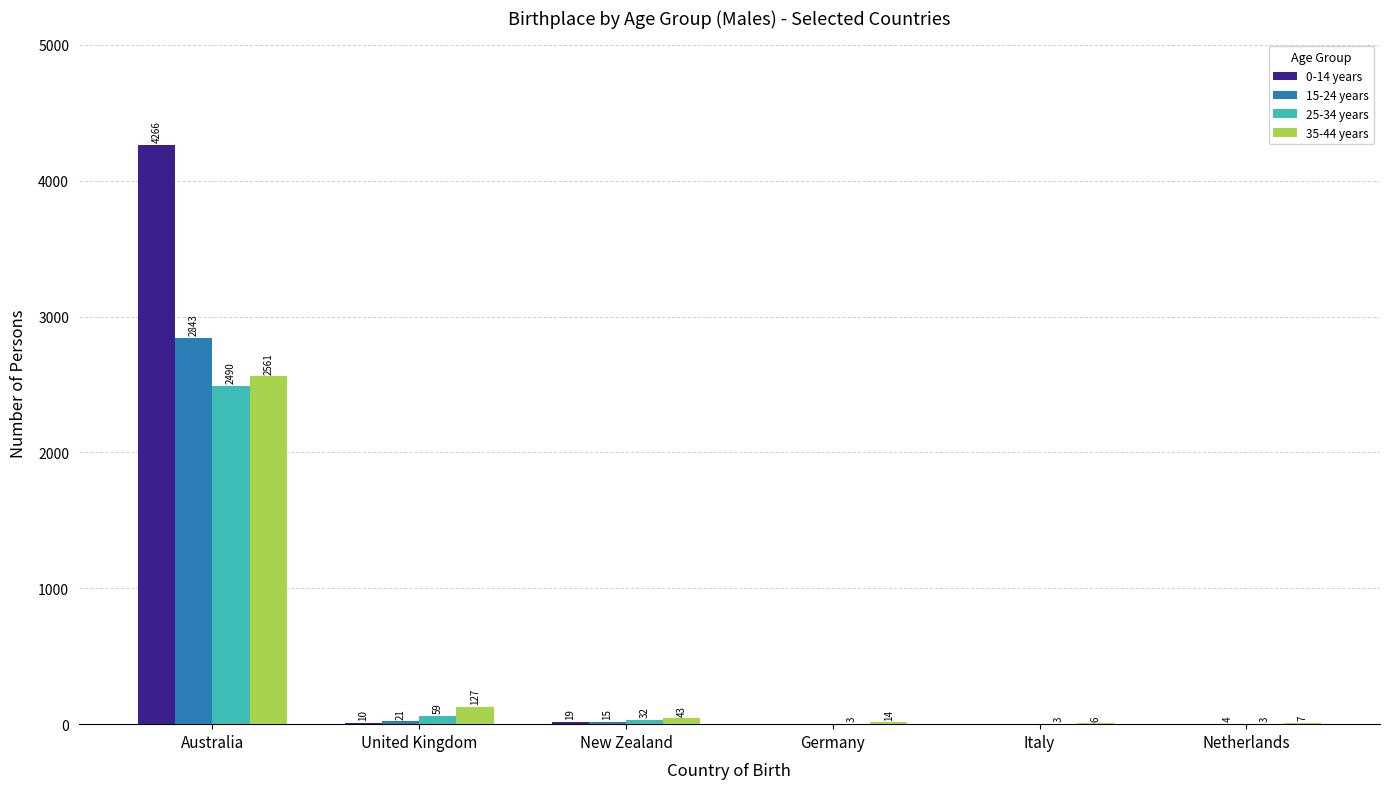

At which label is 15-24 years closest to 1421?

United Kingdom